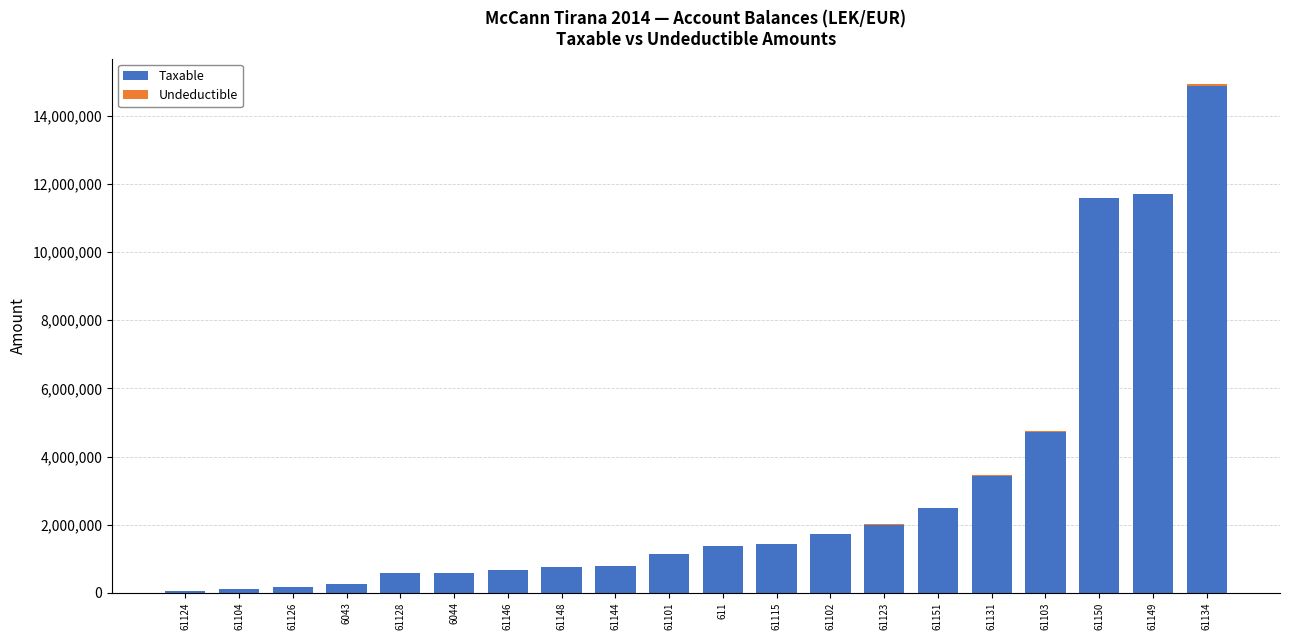

At which category is the sum across all series the highest?

61134